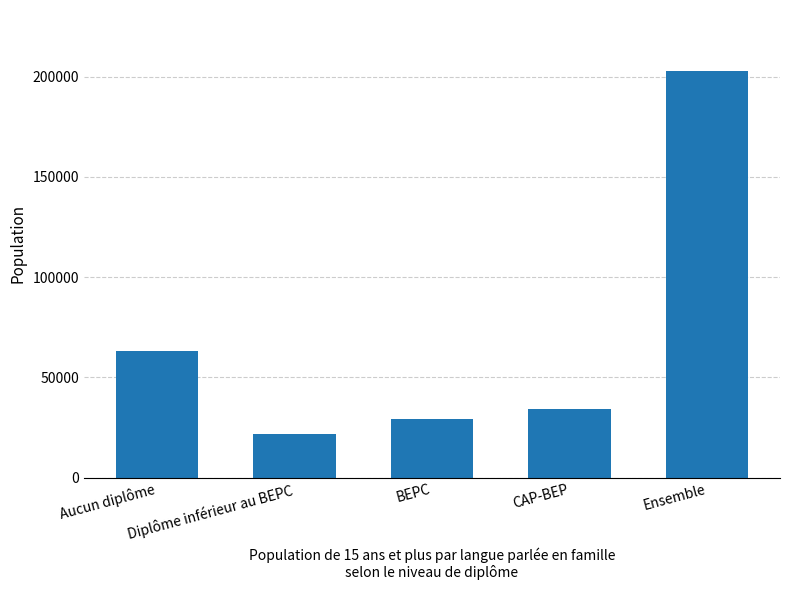

What is the change in value from Diplôme inférieur au BEPC to Ensemble?

+180910